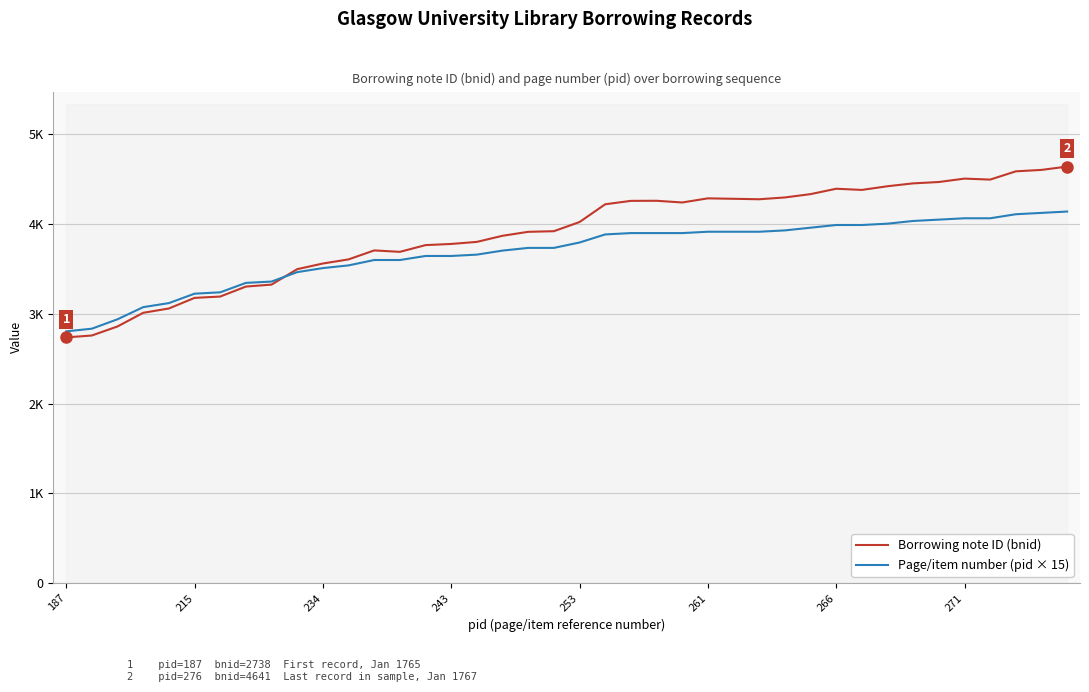

How many distinct data groups are displayed?

2